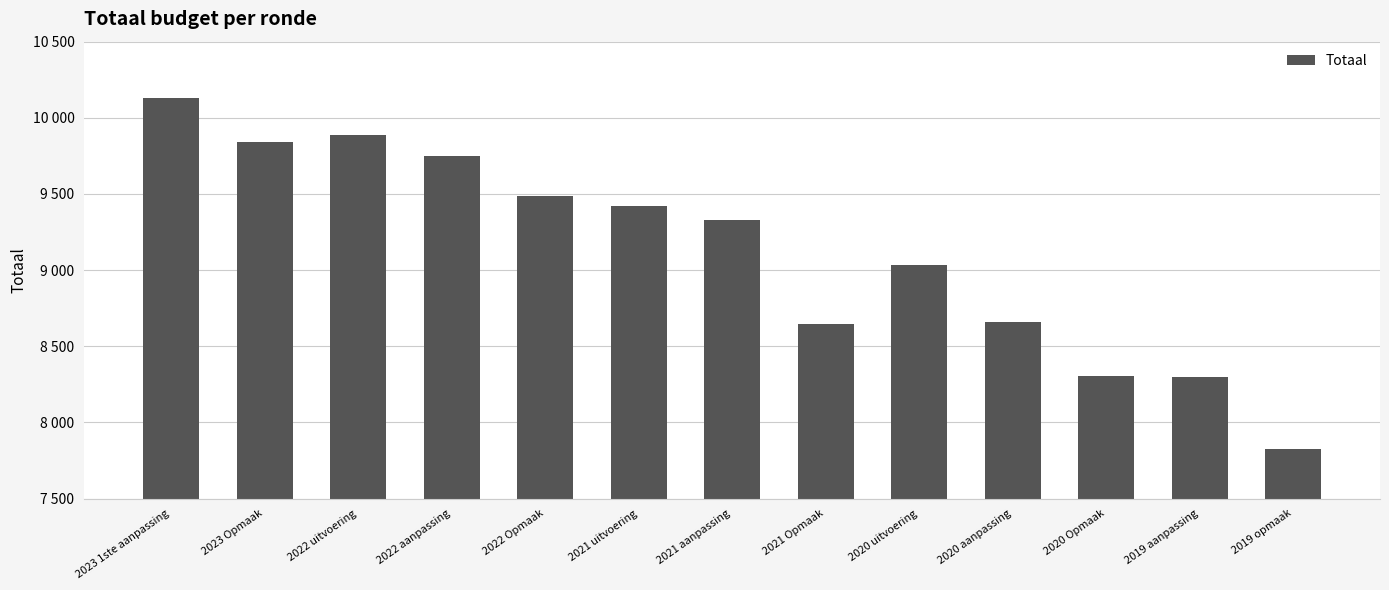

Does the chart contain stacked bars?

No